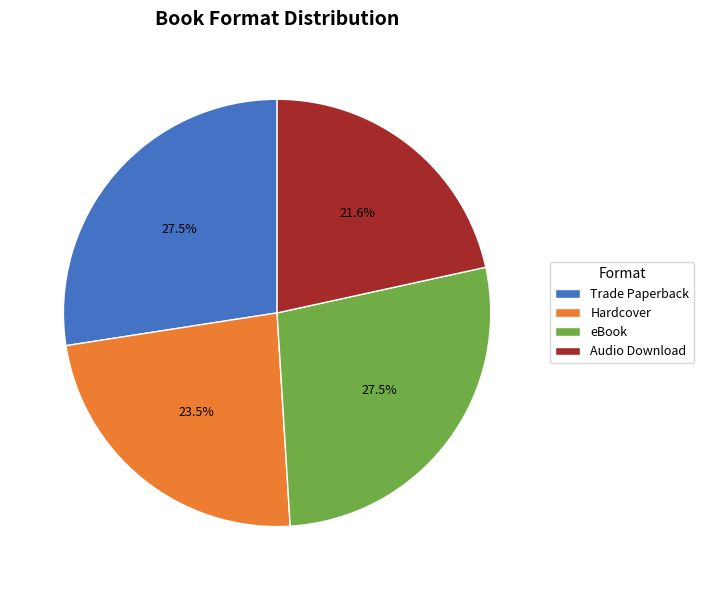

Is there a majority slice in this chart?

No